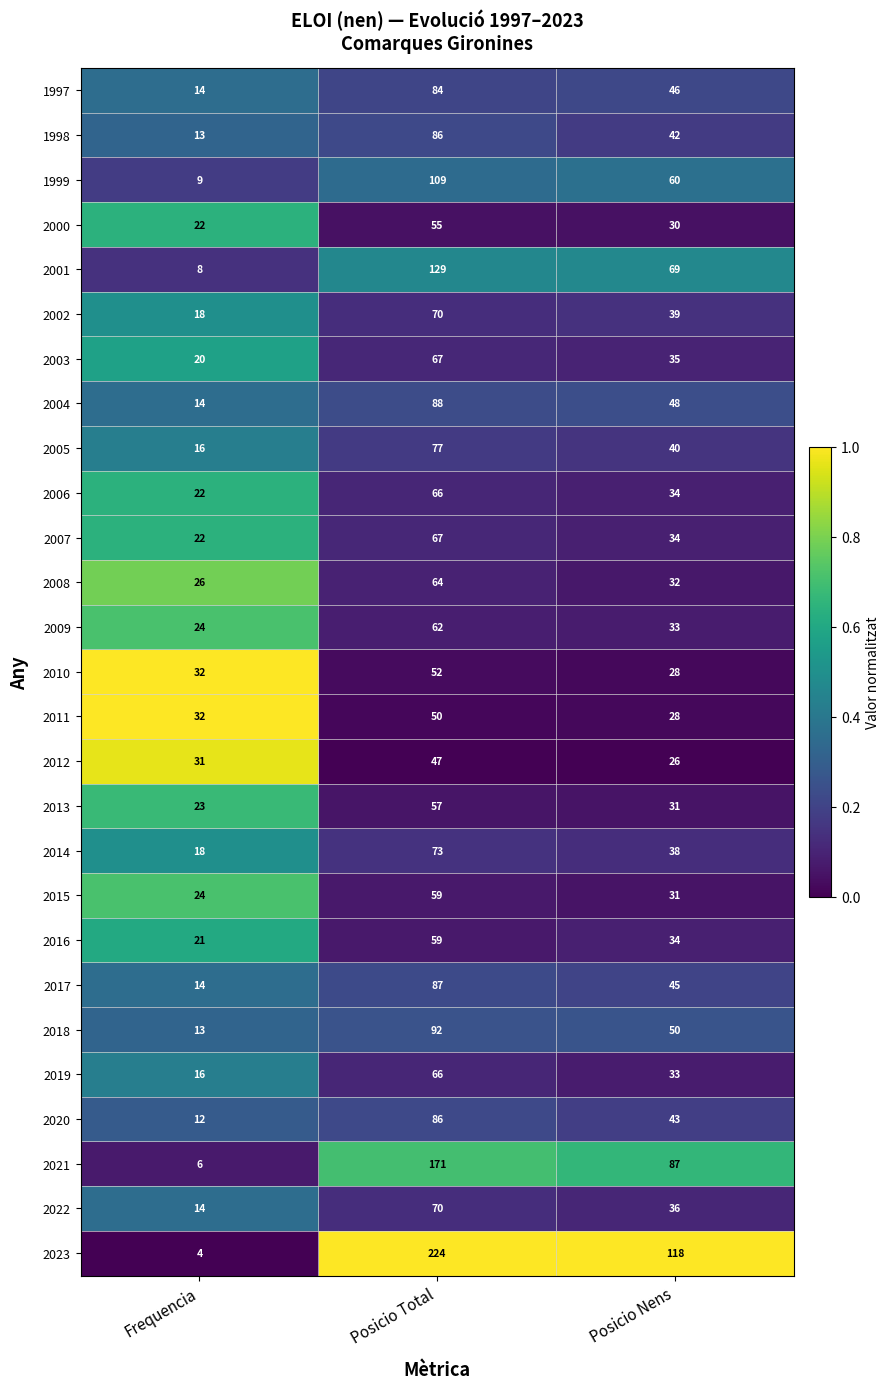

List the labels in order of 2021 value, largest first.

Posicio Total, Posicio Nens, Frequencia